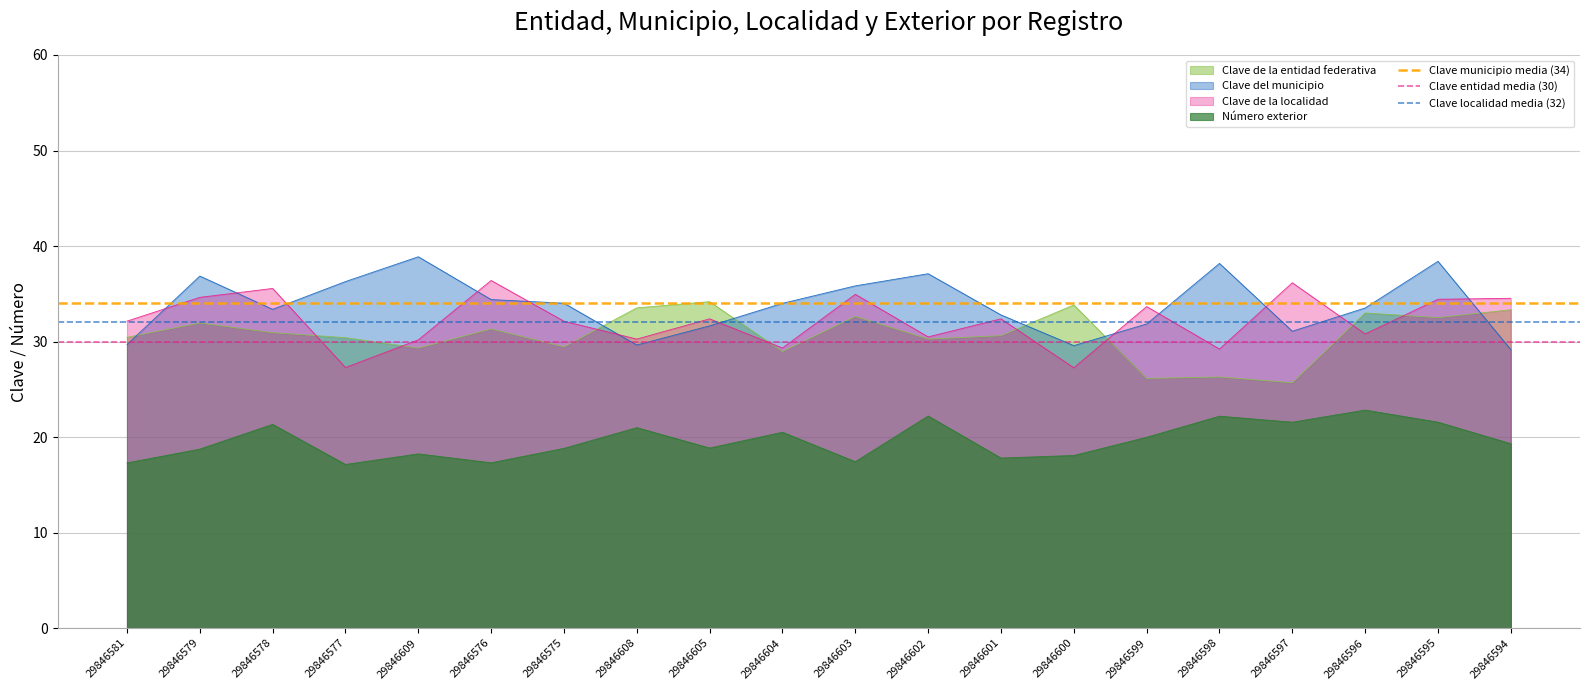

What is the value of the Clave municipio media (34) point at the 2nd from the left?

34